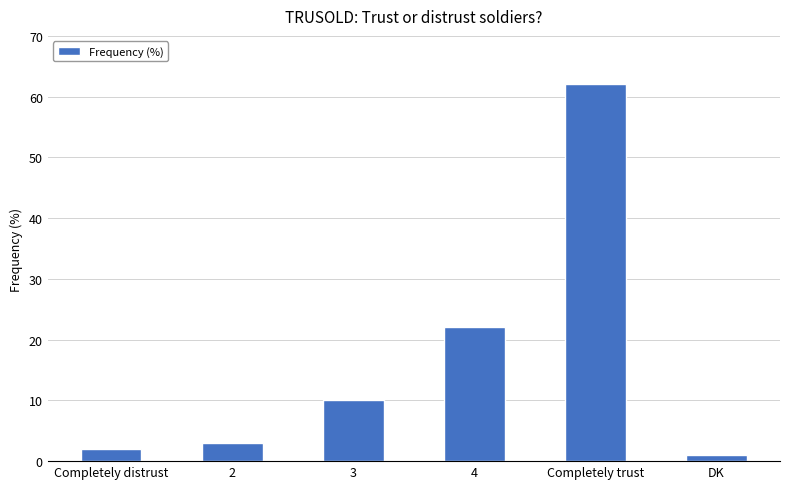

Which label corresponds to the smallest value in the chart?

DK